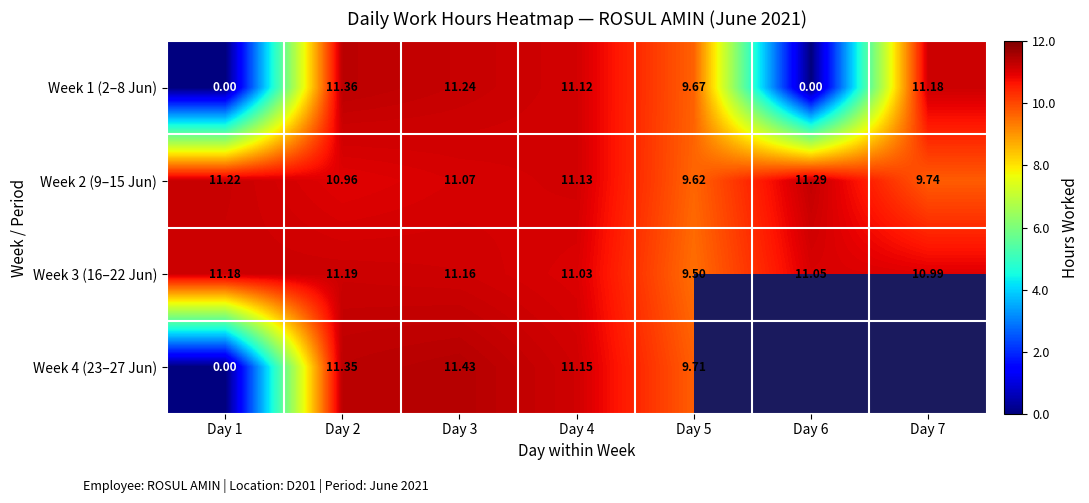

How many distinct data groups are displayed?

4